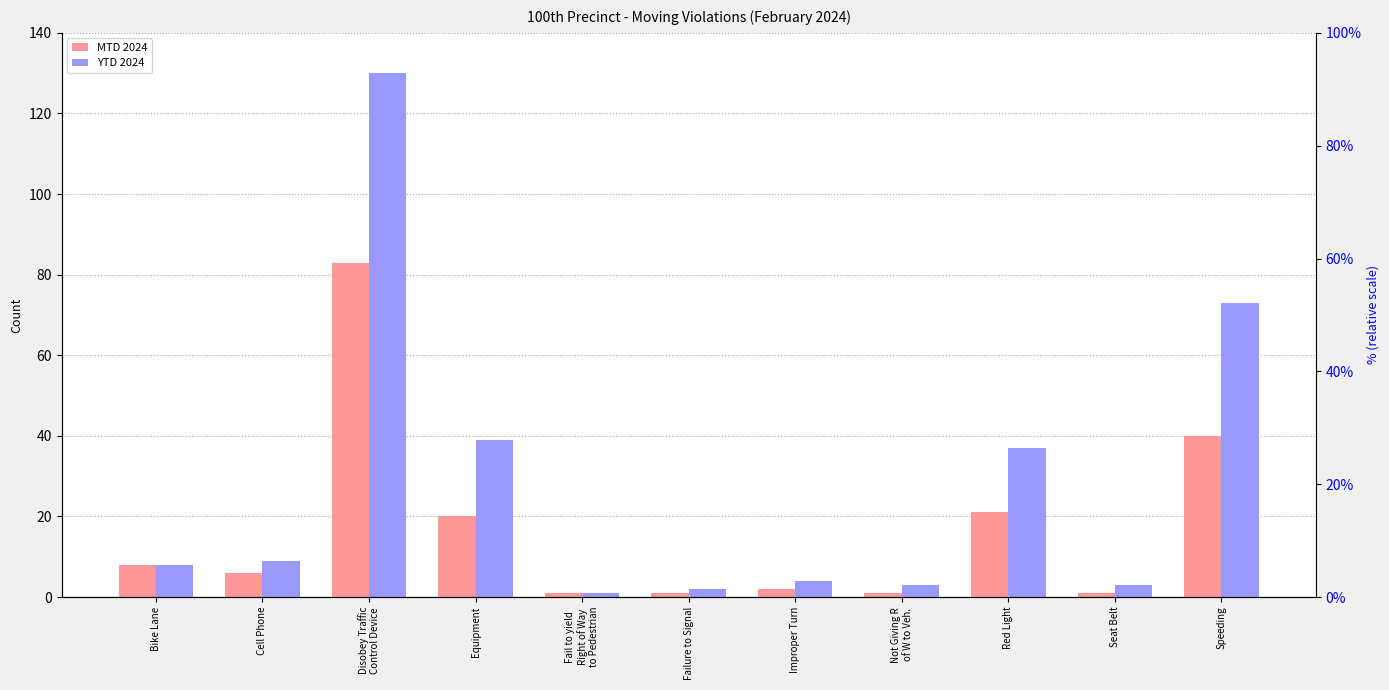

How many groups of bars are there?

11